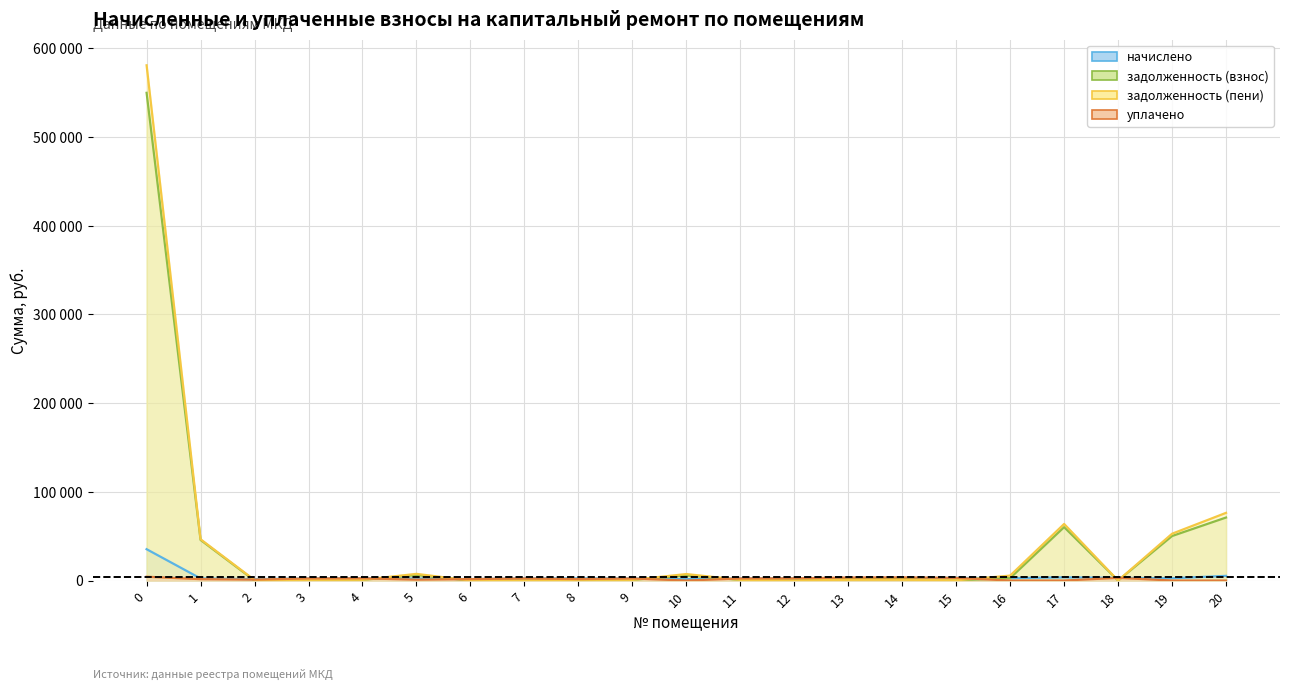

Does the chart have visible grid lines?

Yes